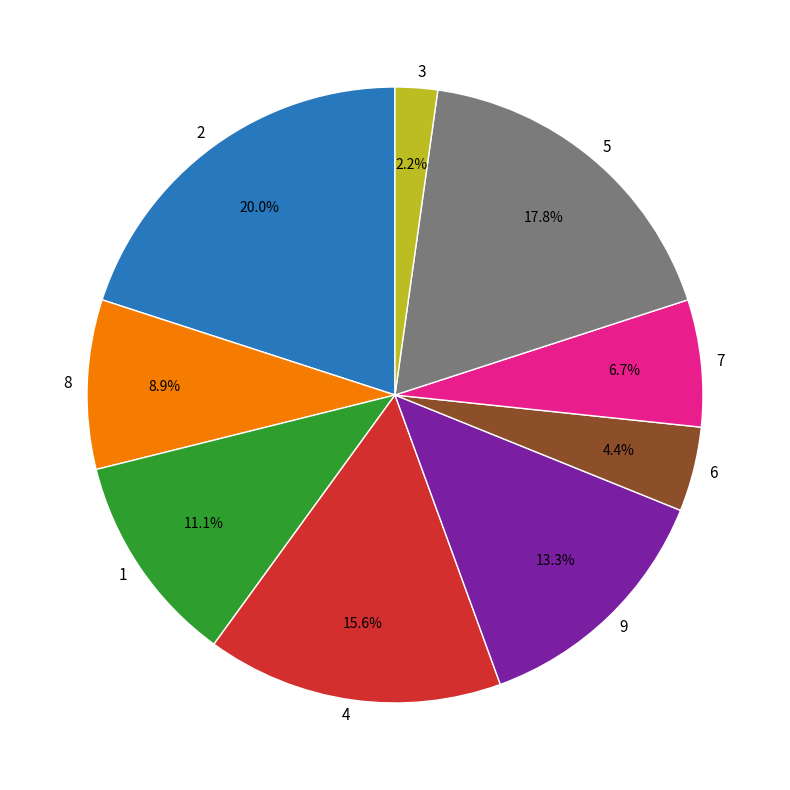

What portion of the pie excludes 7?

93.3%